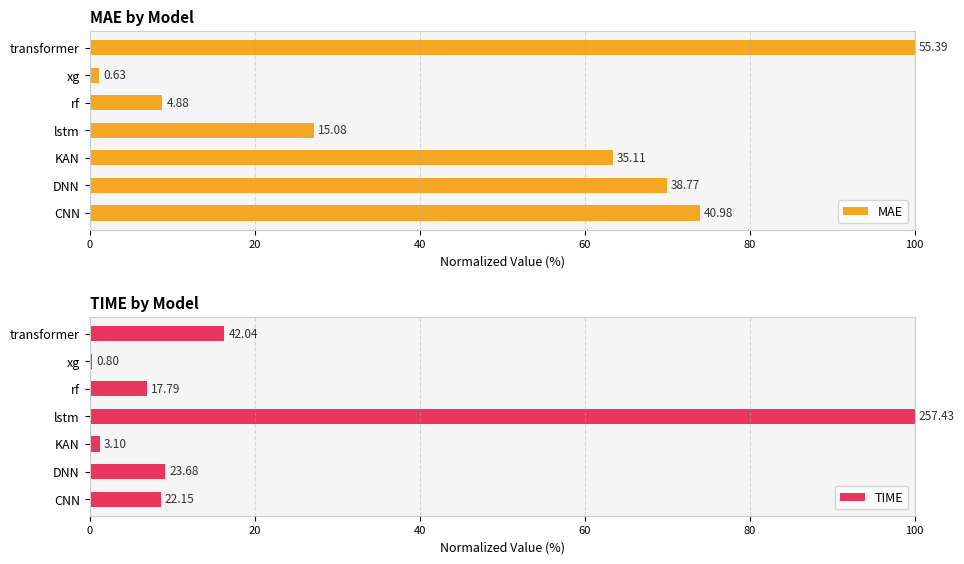

What is the difference between the maximum and minimum values in the TIME series?

99.7